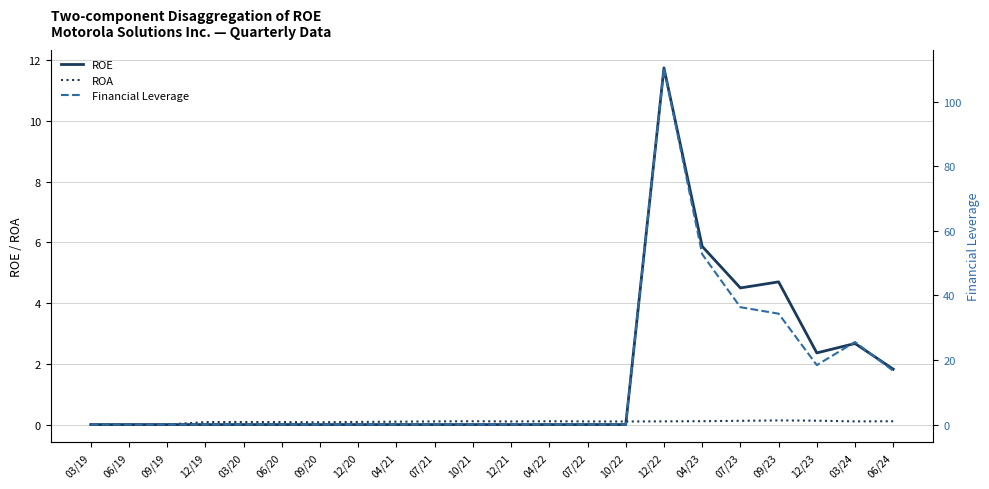

Rank the series by their maximum value, from highest to lowest.

Financial Leverage, ROE, ROA